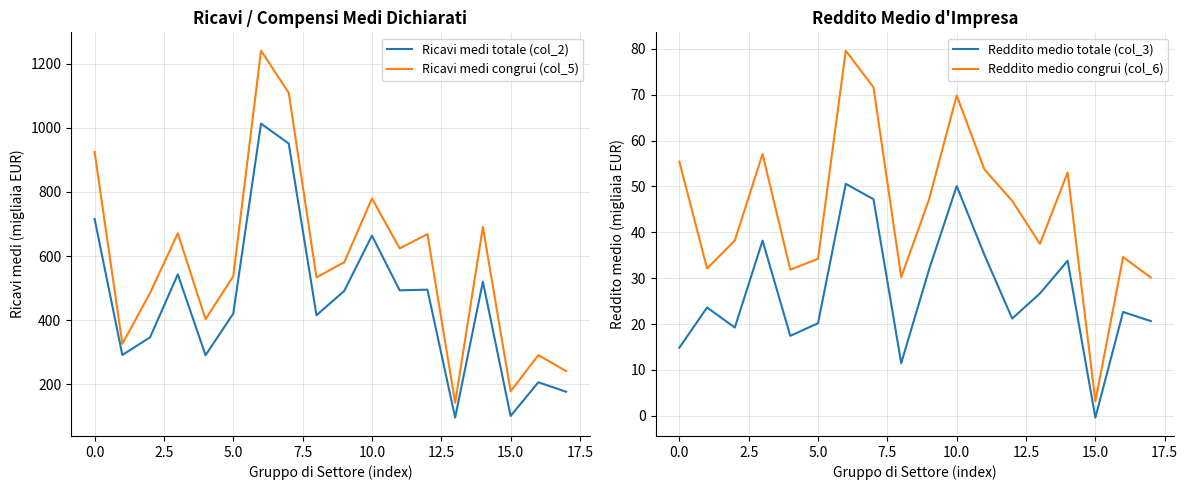

Rank the series by their maximum value, from highest to lowest.

Ricavi medi congrui (col_5), Ricavi medi totale (col_2), Reddito medio congrui (col_6), Reddito medio totale (col_3)